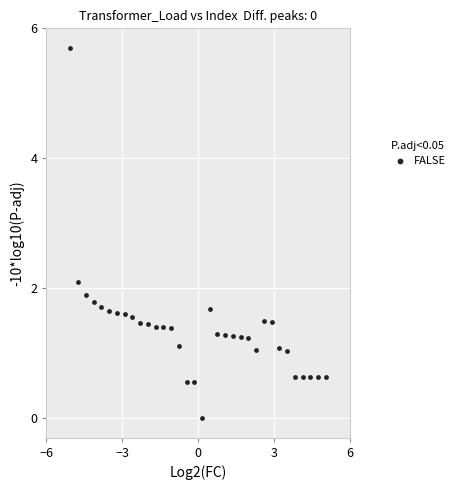

What is the range of Y values (max minus min)?

5.7